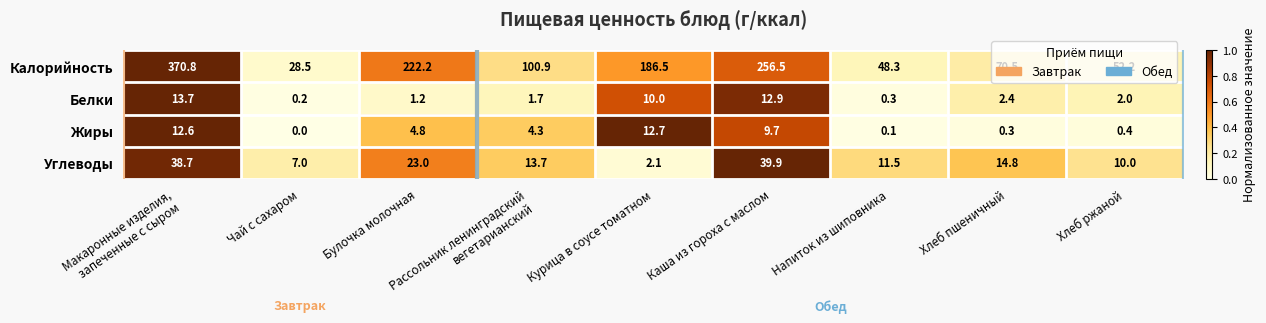

What is the sum of the Белки values at Чай с сахаром and Каша из гороха с маслом?

13.1